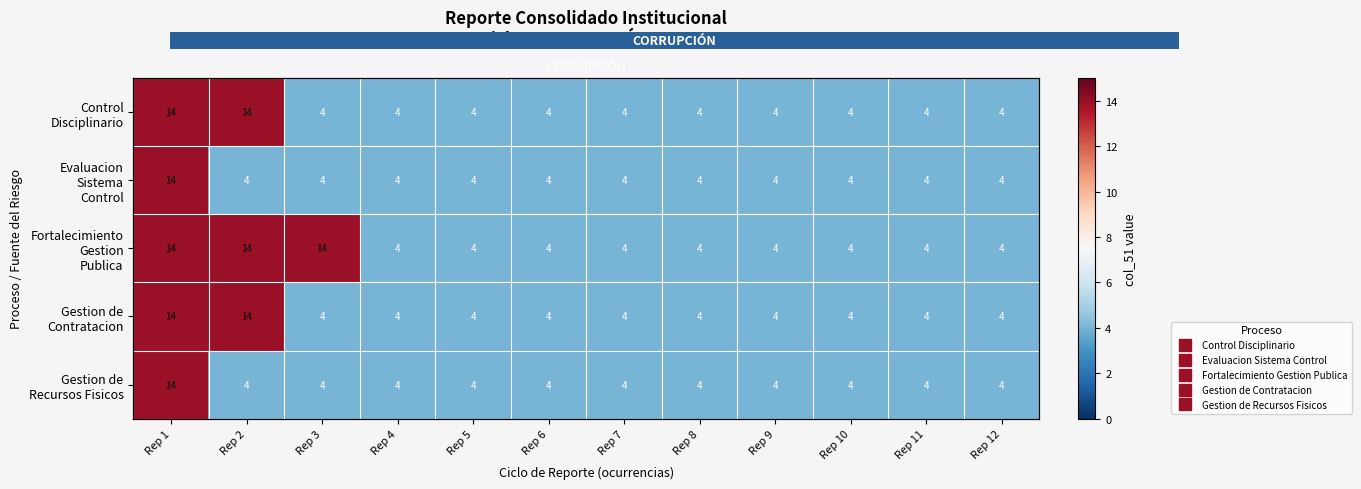

Count the Fortalecimiento Gestion Publica values in the range 4 to 14.

12